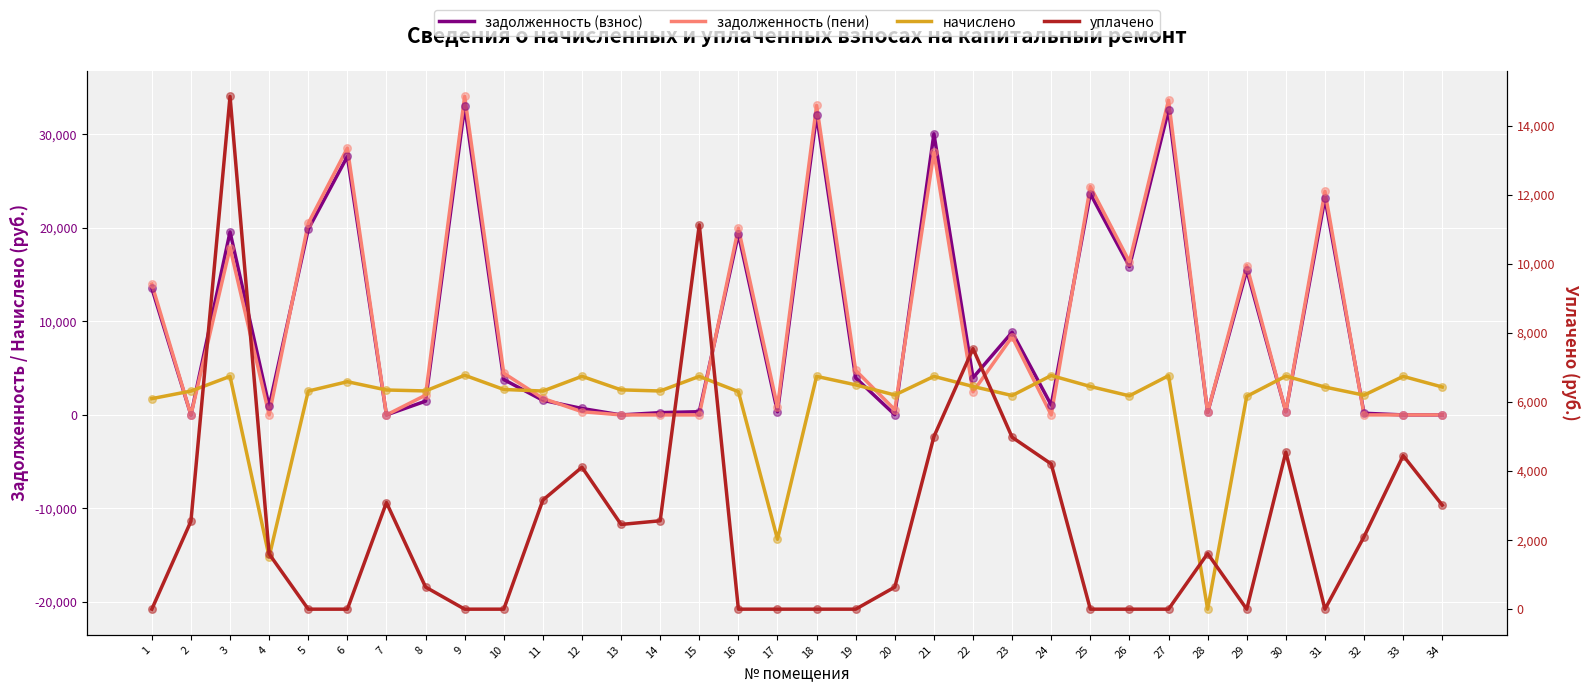

Which series reaches the minimum Y coordinate?

начислено